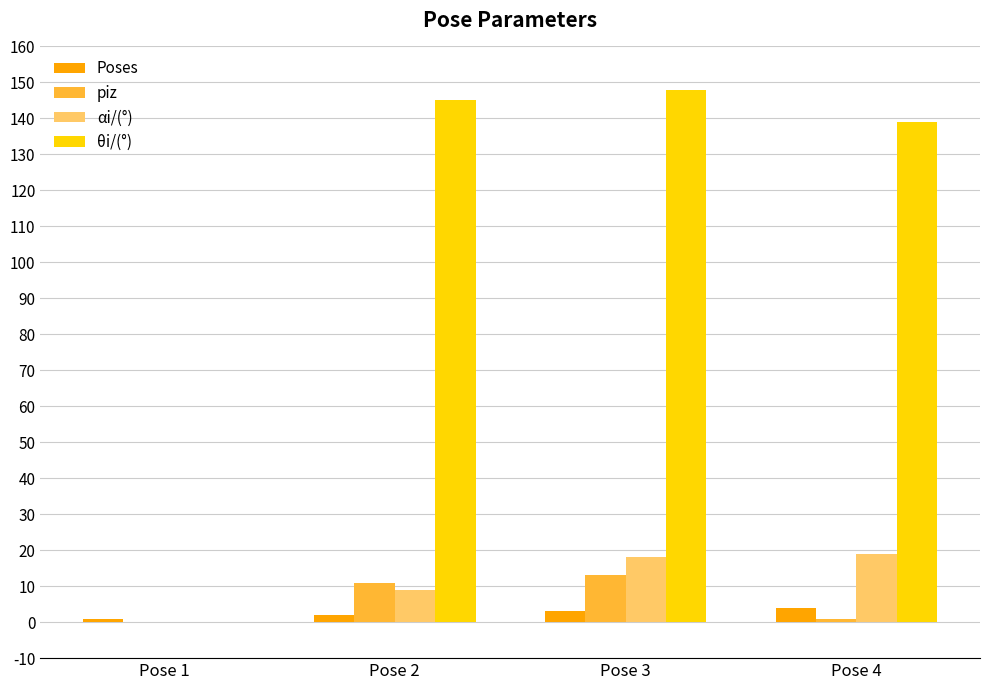

Reading right to left, transcribe all the data shown in this chart.

Poses: Pose 4=4	Pose 3=3	Pose 2=2	Pose 1=1
piz: Pose 4=1	Pose 3=13	Pose 2=11	Pose 1=0
αi/(°): Pose 4=19	Pose 3=18	Pose 2=9	Pose 1=0
θi/(°): Pose 4=139	Pose 3=148	Pose 2=145	Pose 1=0